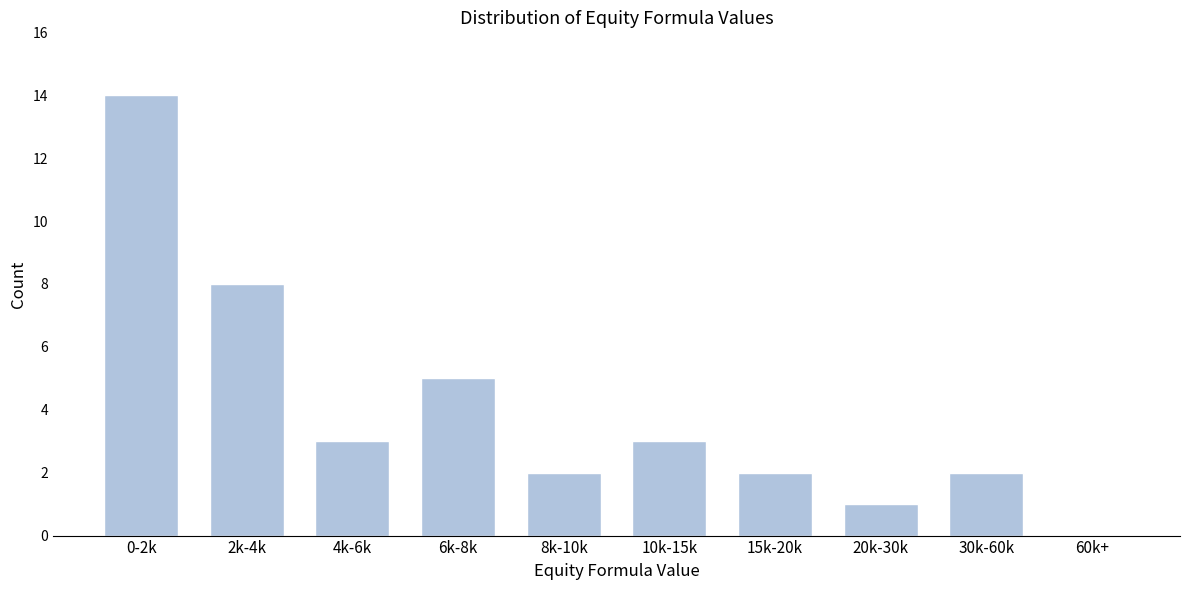

Reading left to right, list all the values displayed in this chart.

0-2k=14	2k-4k=8	4k-6k=3	6k-8k=5	8k-10k=2	10k-15k=3	15k-20k=2	20k-30k=1	30k-60k=2	60k+=0